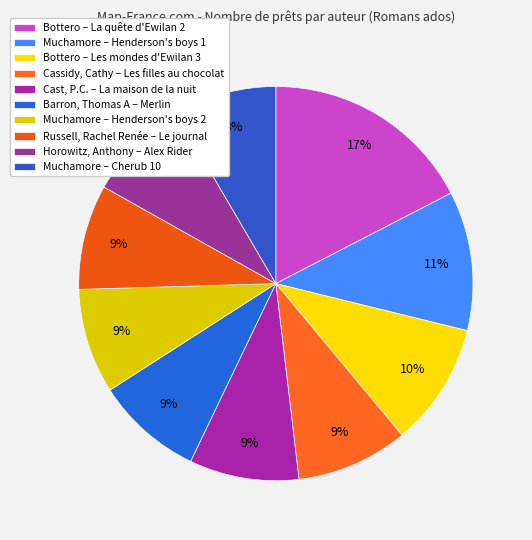

To the nearest percent, what is the average slice percentage?

10%